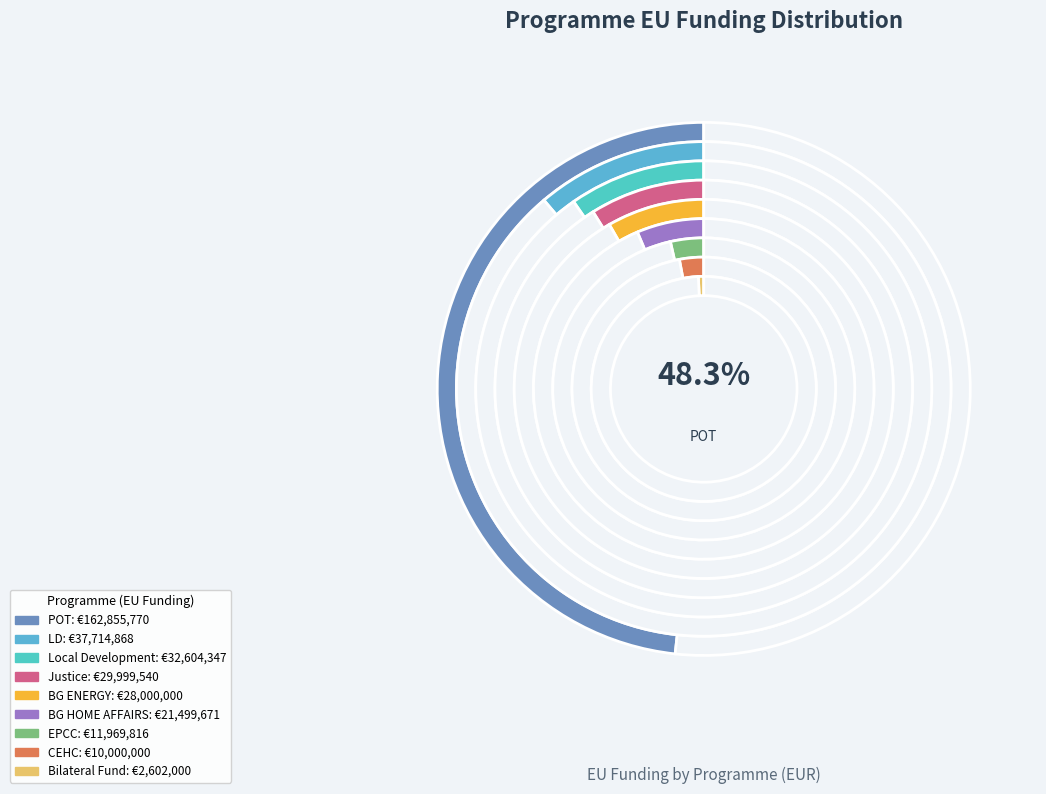

Which category has the biggest portion of the pie?

POT